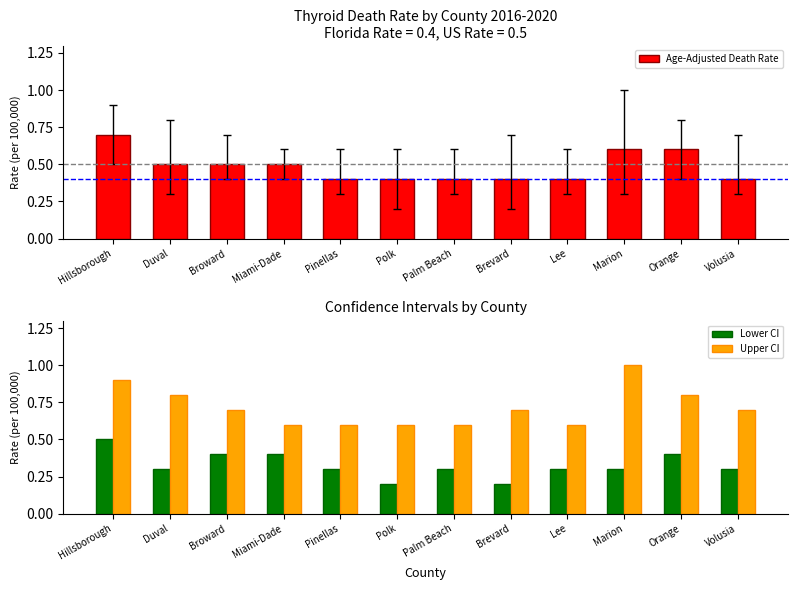

Reading left to right, what are all the values shown in this chart?

Age-Adjusted Death Rate: 0.7	0.5	0.5	0.5	0.4	0.4	0.4	0.4	0.4	0.6	0.6	0.4
Lower CI: 0.5	0.3	0.4	0.4	0.3	0.2	0.3	0.2	0.3	0.3	0.4	0.3
Upper CI: 0.9	0.8	0.7	0.6	0.6	0.6	0.6	0.7	0.6	1.0	0.8	0.7